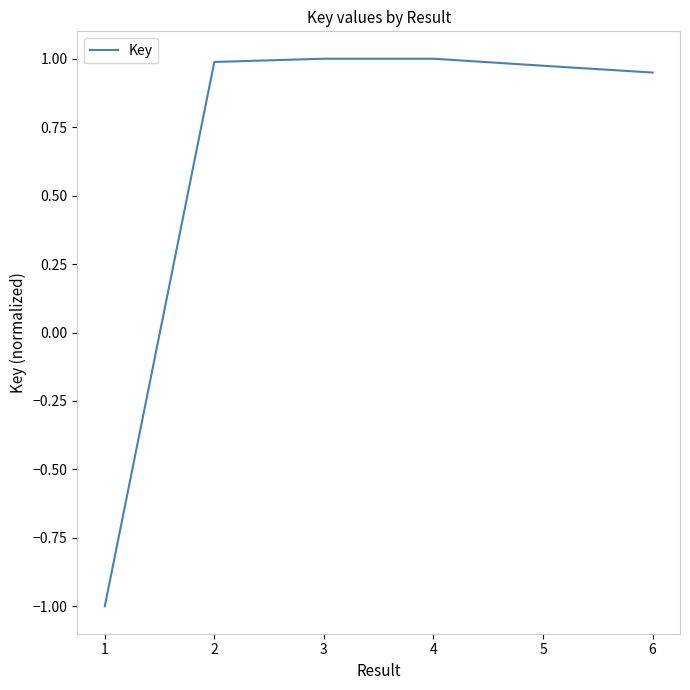

The value at 3 is 1.0. True or false?

True